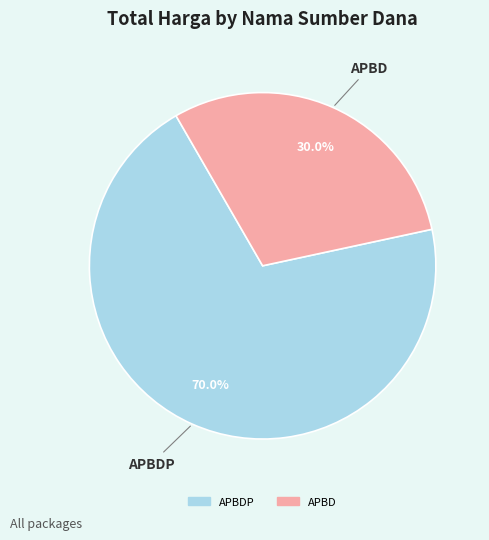

How many segments does this pie chart have?

2